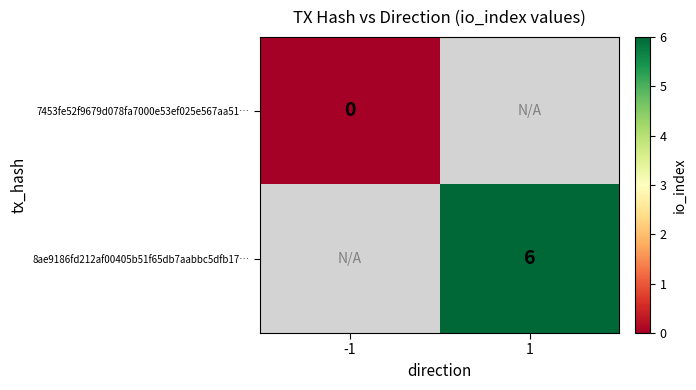

Is the value of 7453fe52f9679d078fa7000e53ef025e567aa51… at -1 greater than the value of 8ae9186fd212af00405b51f65db7aabbc5dfb17… at 1?

No